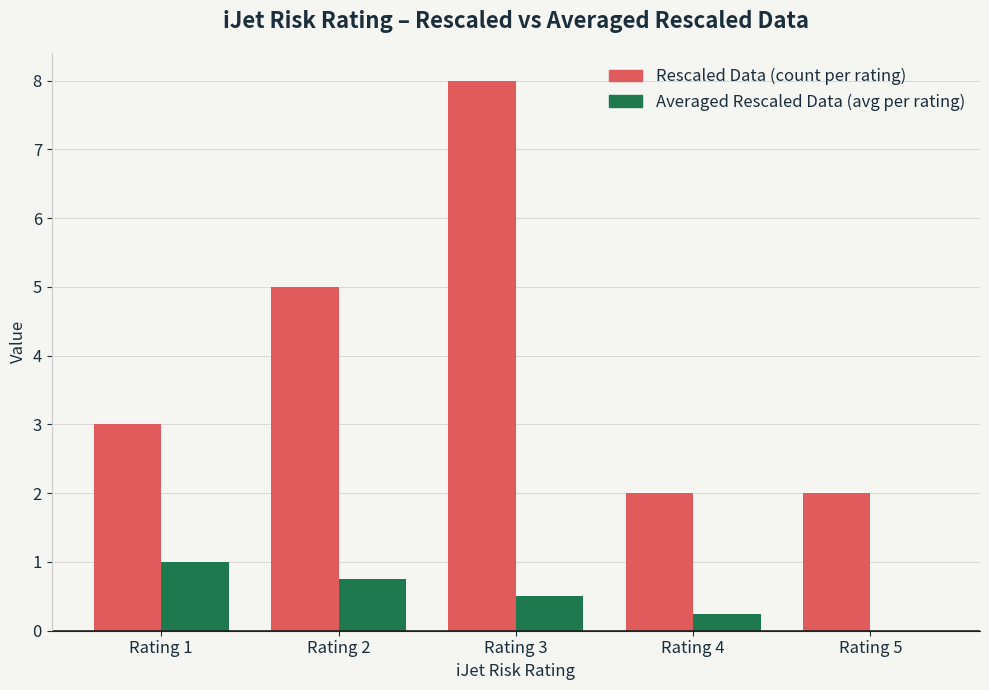

Where is Averaged Rescaled Data (avg per rating) nearest to the value 0?

Rating 5